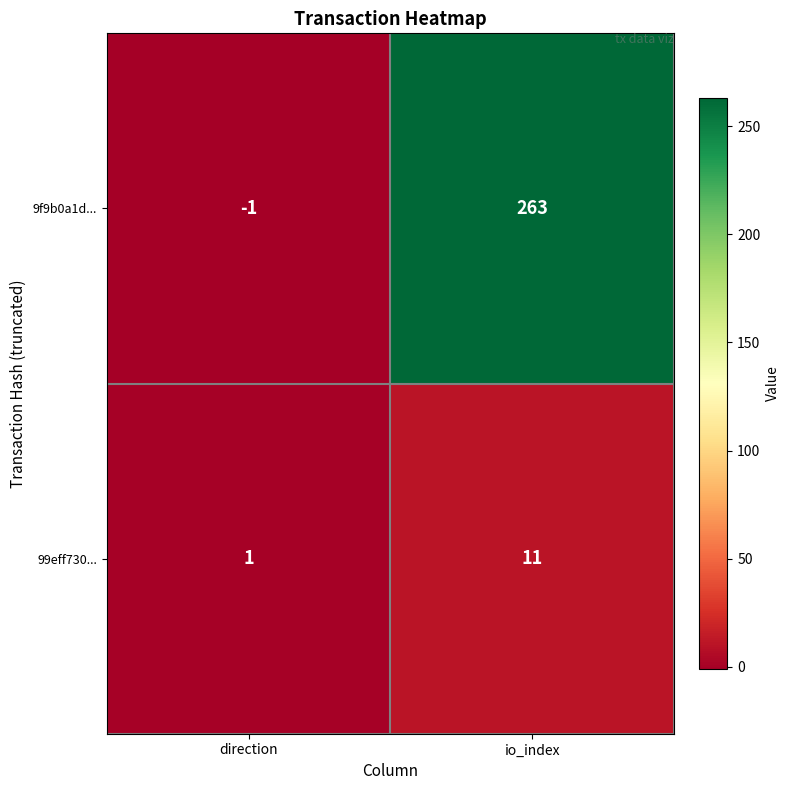

How many categories are shown in the chart?

2